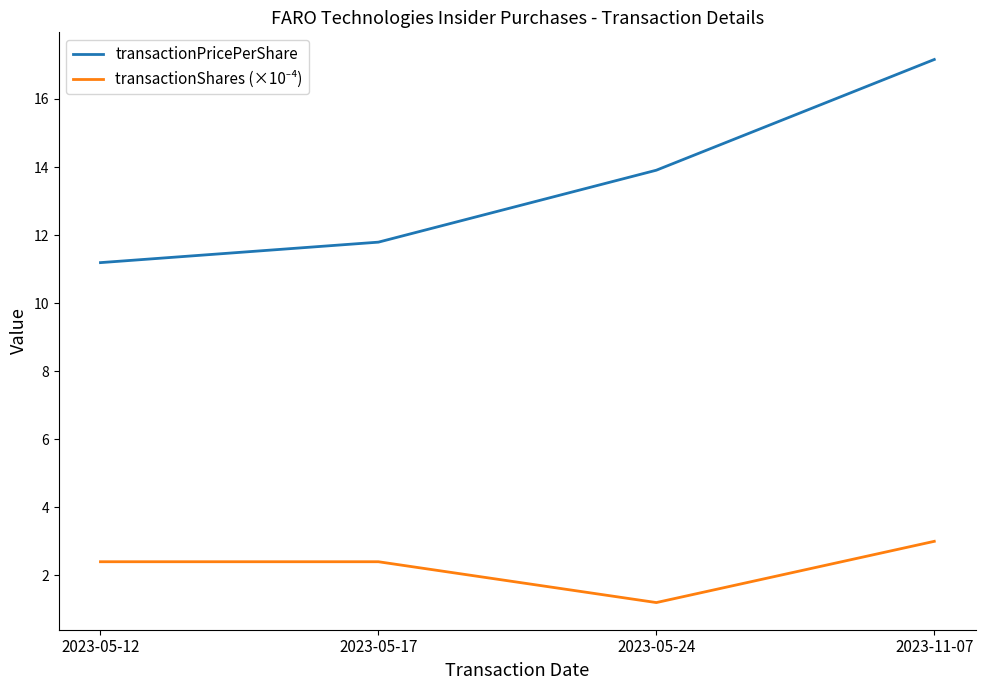

True or false: transactionPricePerShare has a value of 13.9 at 2023-05-24.

True